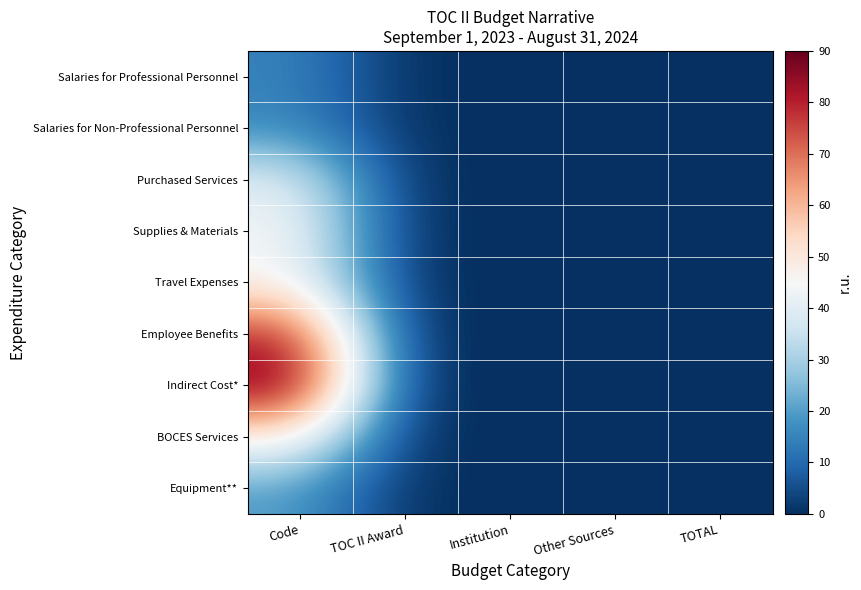

At which category does the chart reach its minimum across all series?

TOC II Award